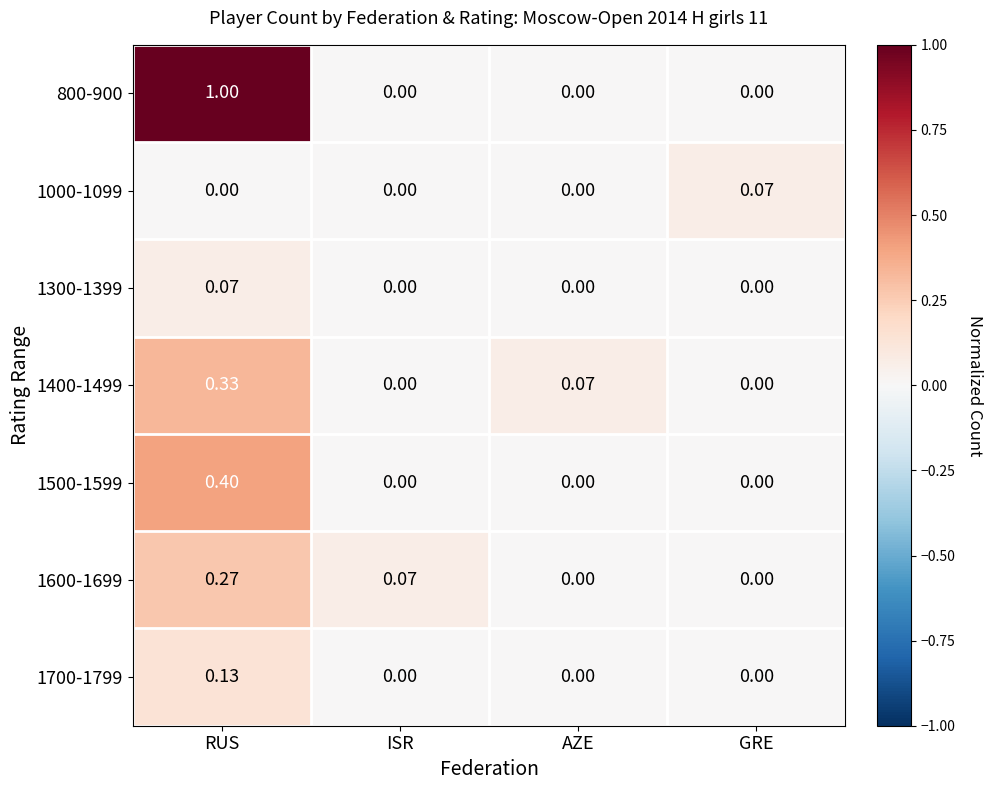

At which category is the sum across all series the highest?

RUS